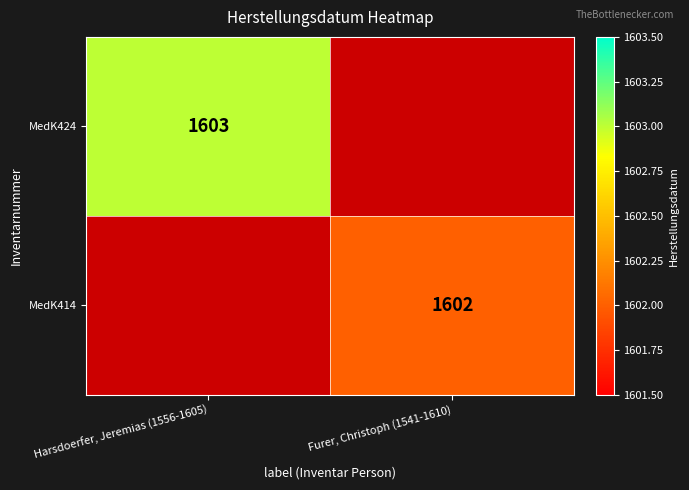

The value of MedK424 at Harsdoerfer, Jeremias (1556-1605) is 2739.6. True or false?

False